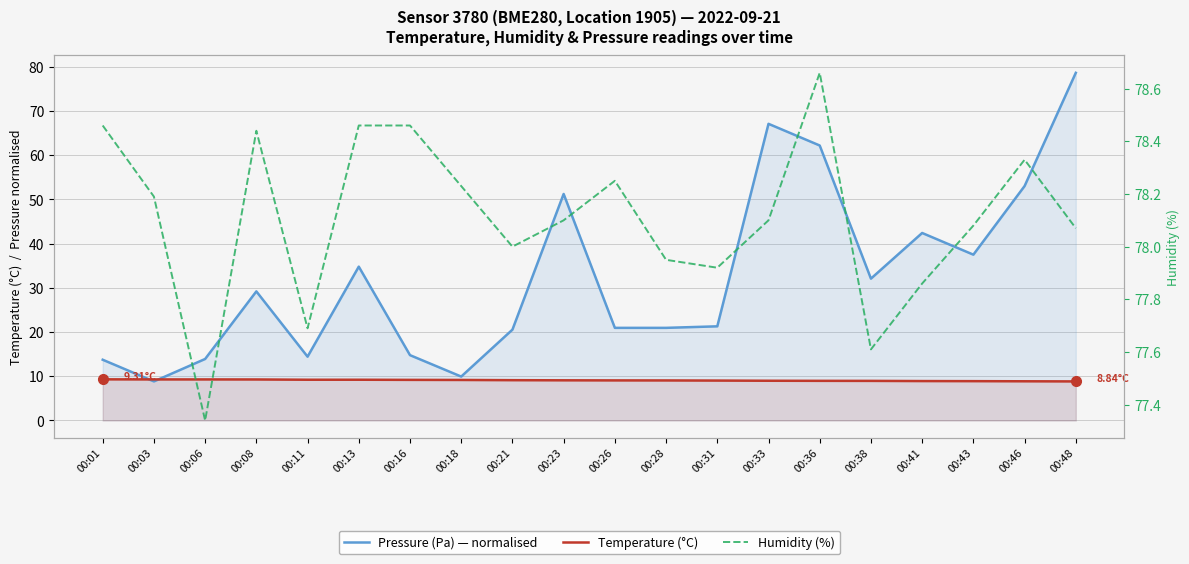

Does the chart display data point markers on the line(s)?

No